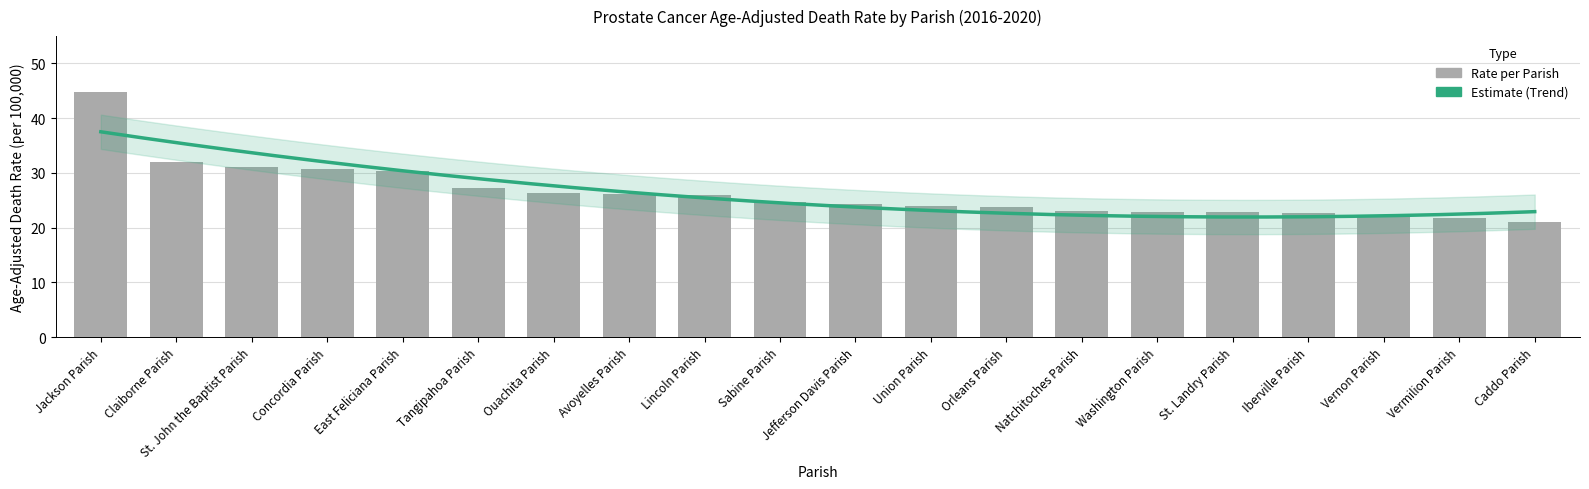

What is the difference between the maximum and minimum values?

23.6